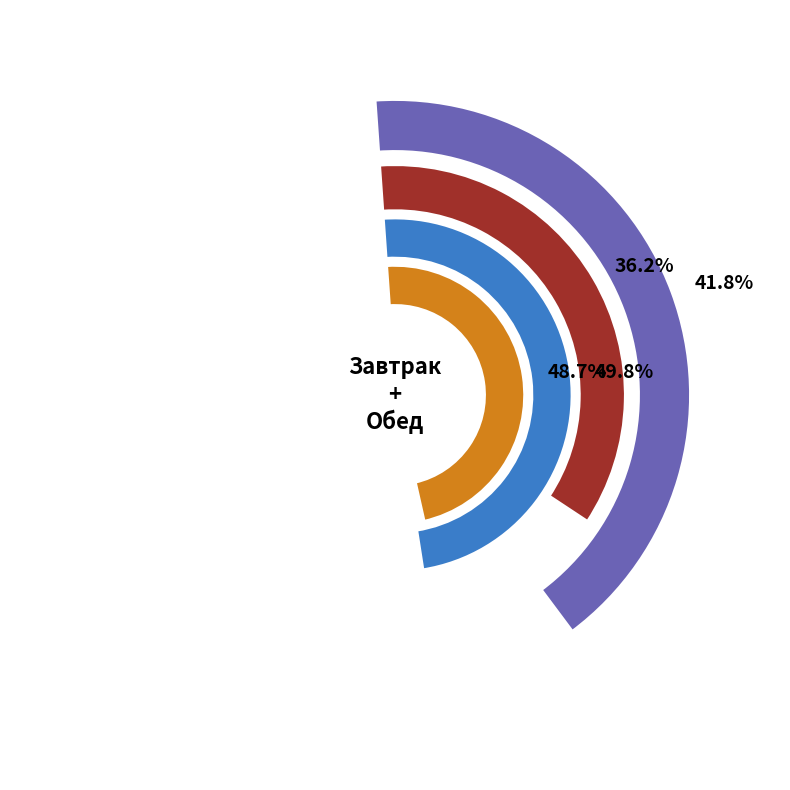

True or false: Завтрак accounts for 36% of the total.

False